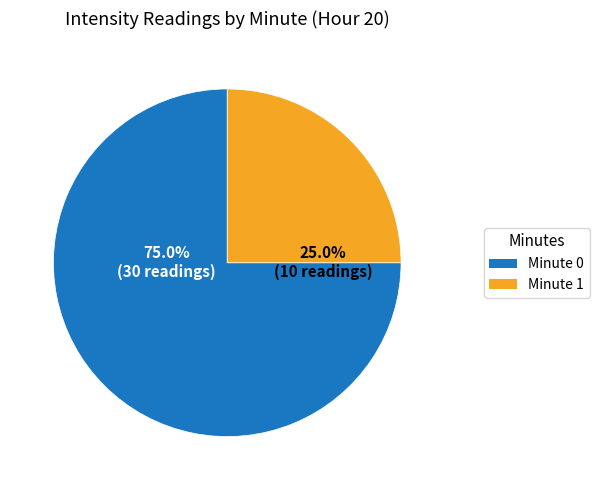

To the nearest percent, what is the combined percentage of minute 0 and minute 1?

100%